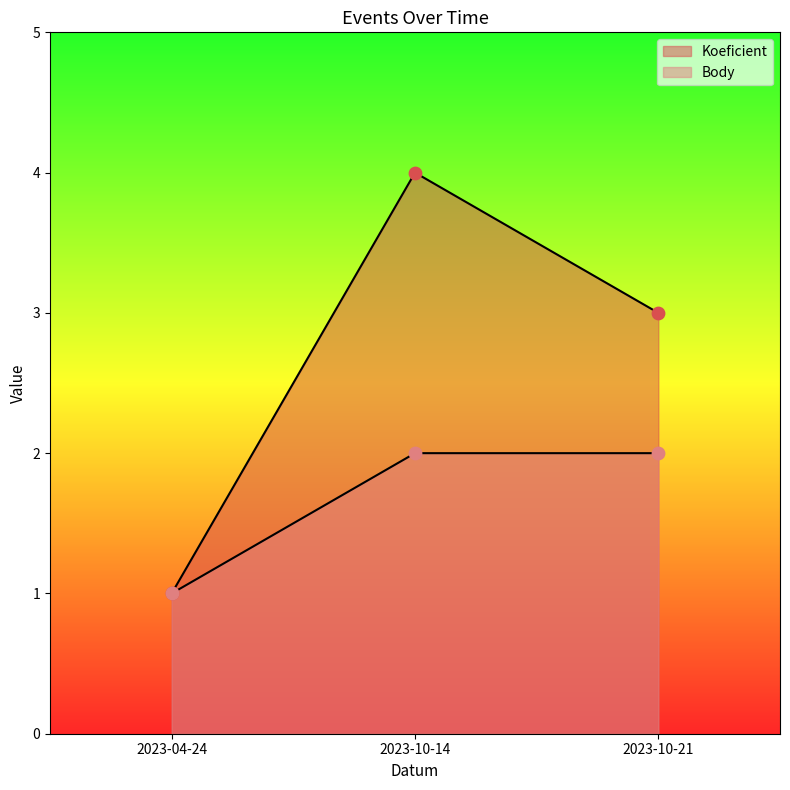

Which series reaches the minimum Y coordinate?

Koeficient